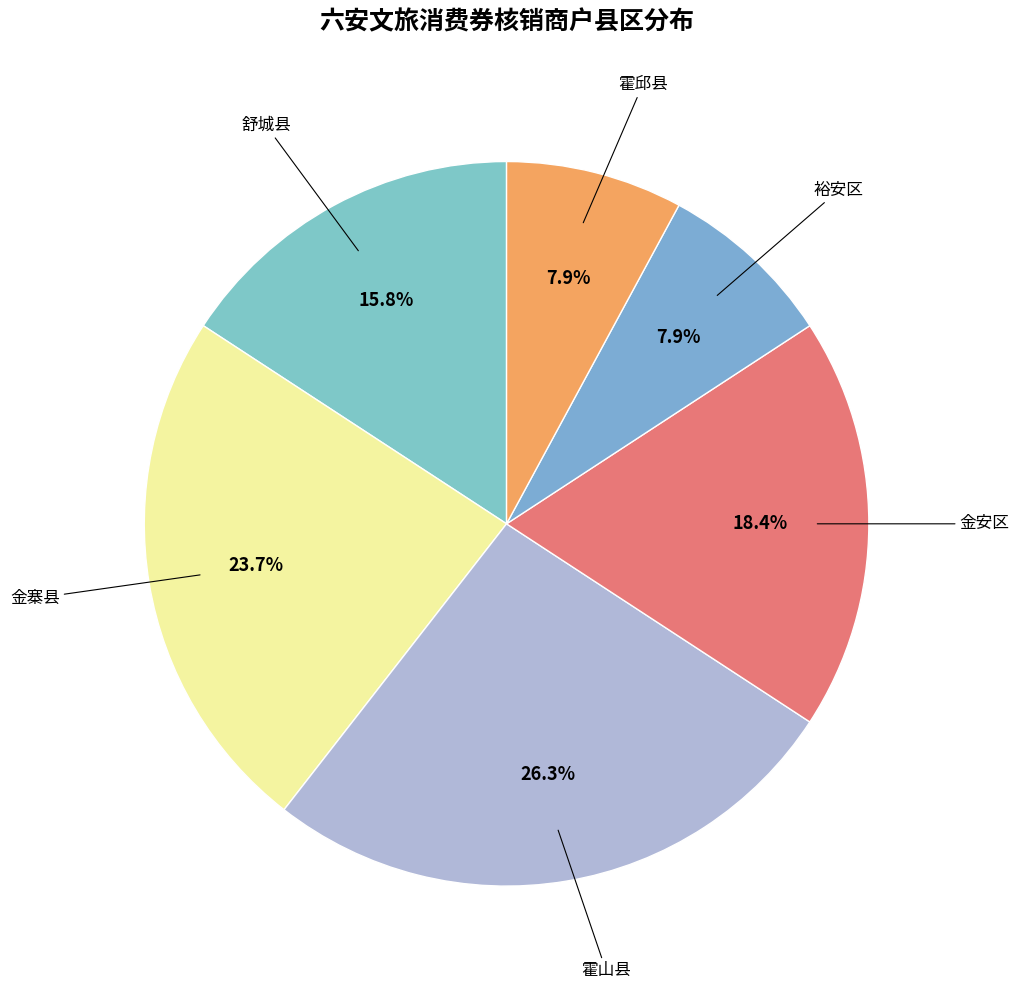

To the nearest percent, what portion does 金寨县 represent?

24%